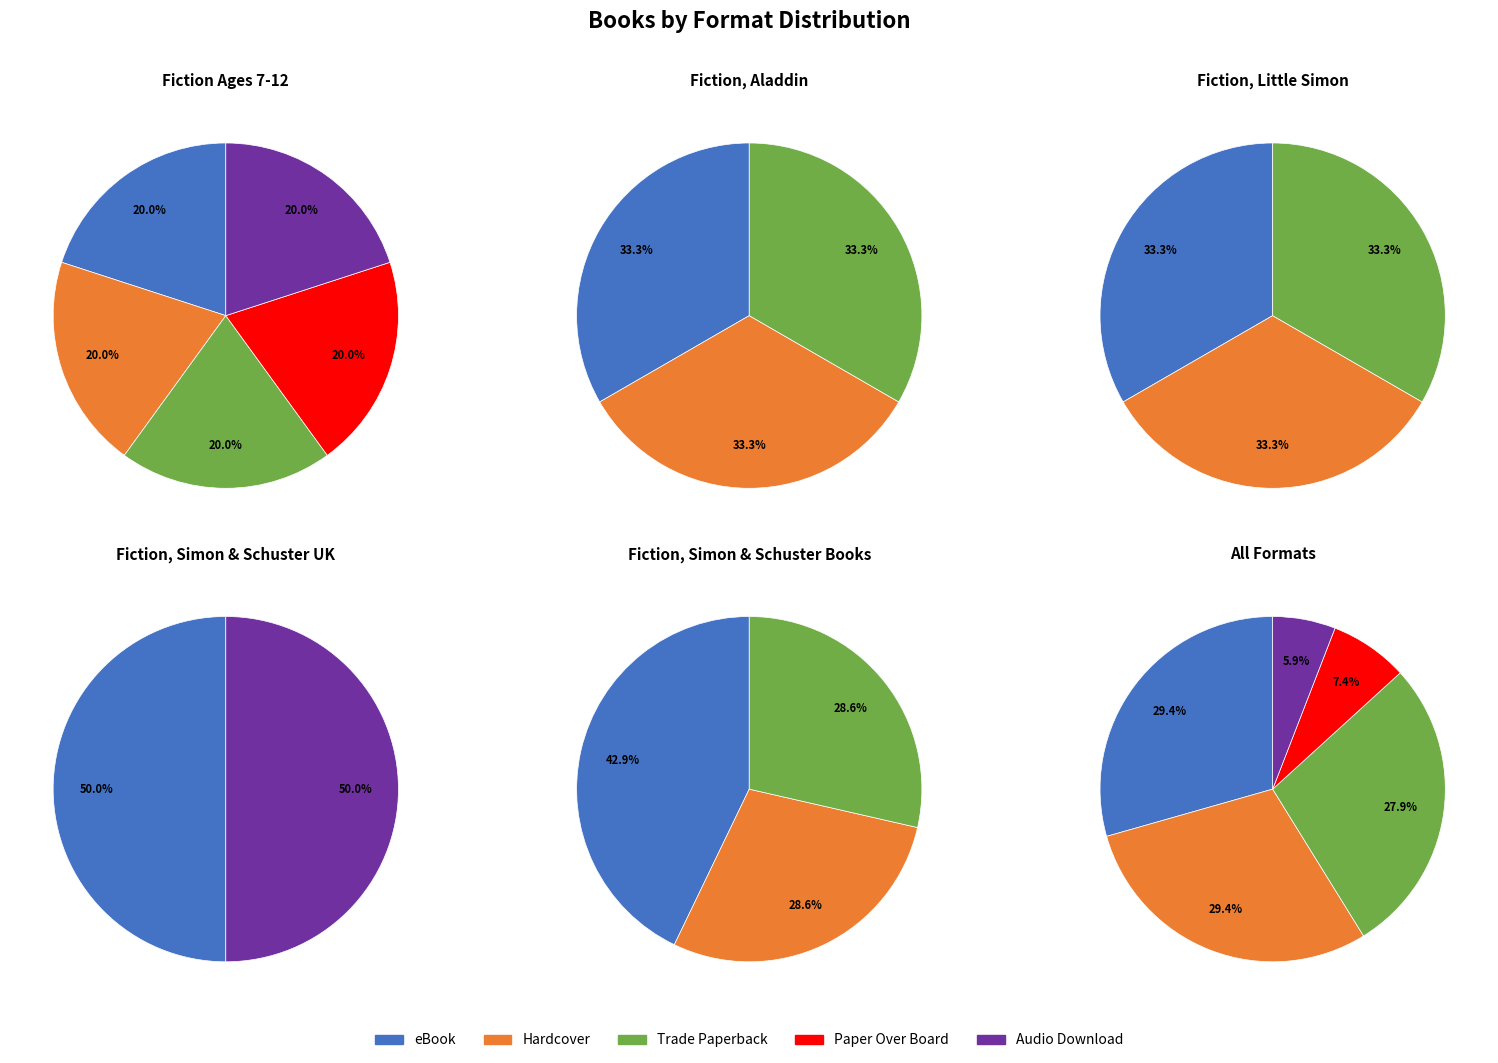

What is the total percentage of Paper Over Board and eBook?

36.8%